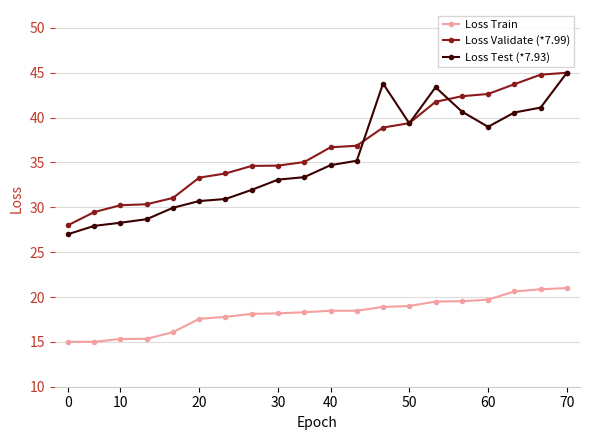

True or false: Loss Train and Loss Test (*7.93) cross at least once.

False